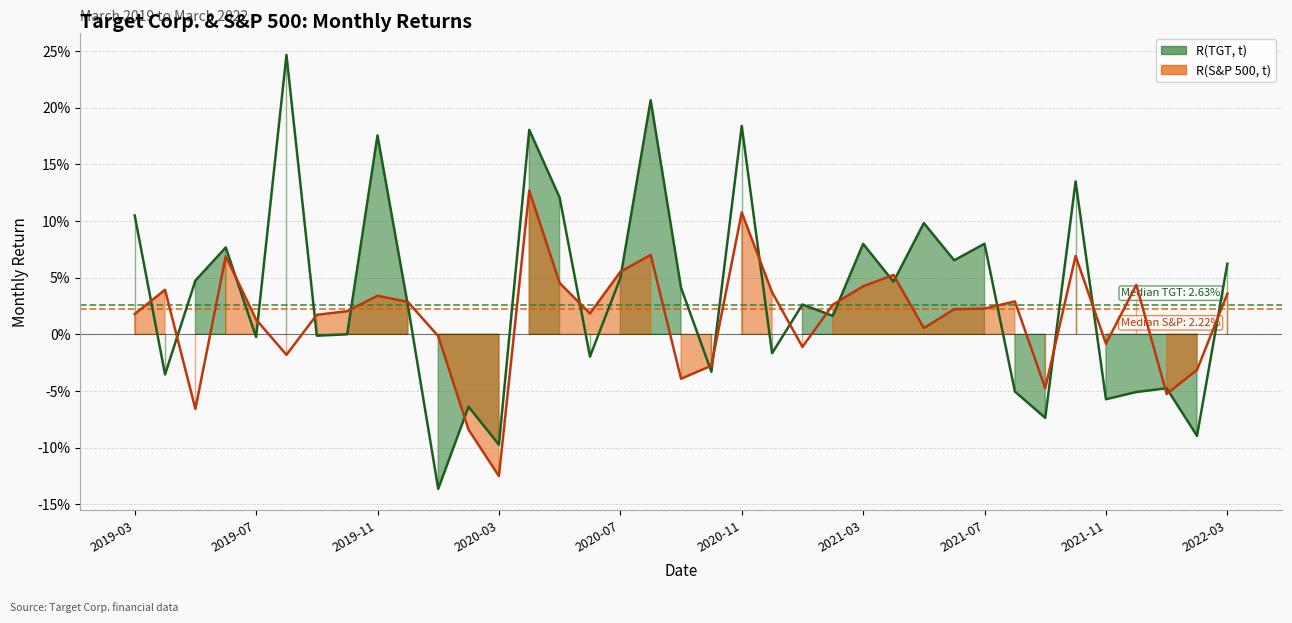

Which has a higher value, 2020-12 or 2022-03?

2022-03